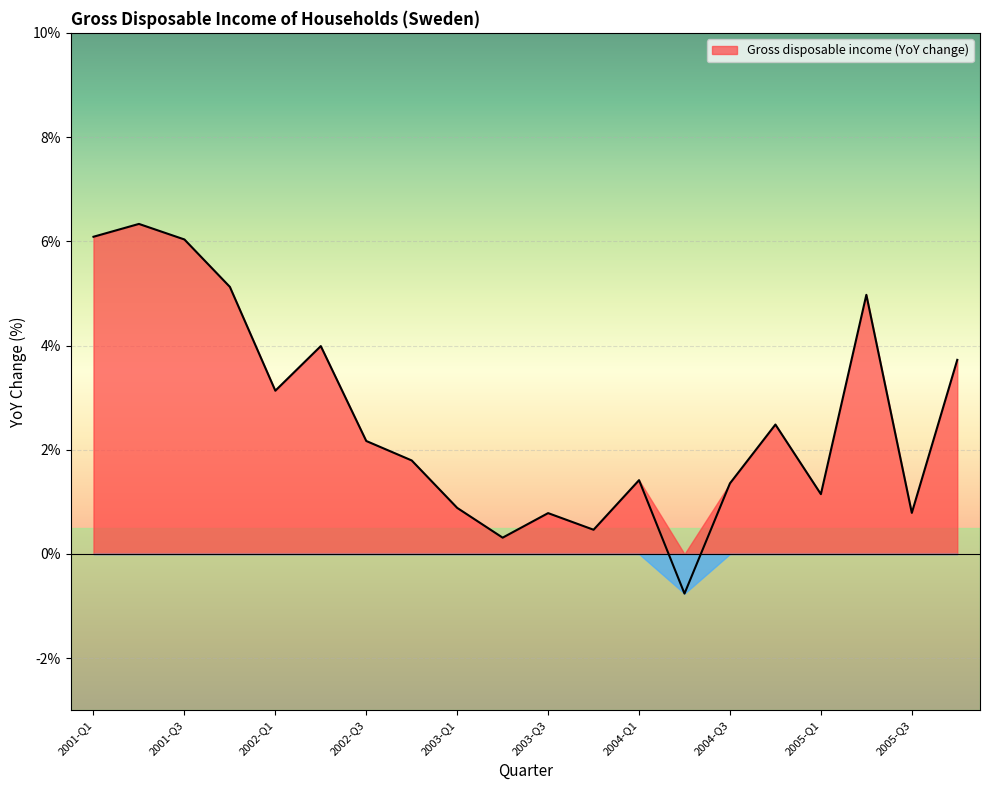

Reading right to left, extract all data points from this chart.

2005-Q4=3.7	2005-Q3=0.8	2005-Q2=5.0	2005-Q1=1.1	2004-Q4=2.5	2004-Q3=1.4	2004-Q2=-0.8	2004-Q1=1.4	2003-Q4=0.5	2003-Q3=0.8	2003-Q2=0.3	2003-Q1=0.9	2002-Q4=1.8	2002-Q3=2.2	2002-Q2=4.0	2002-Q1=3.1	2001-Q4=5.1	2001-Q3=6.0	2001-Q2=6.3	2001-Q1=6.1